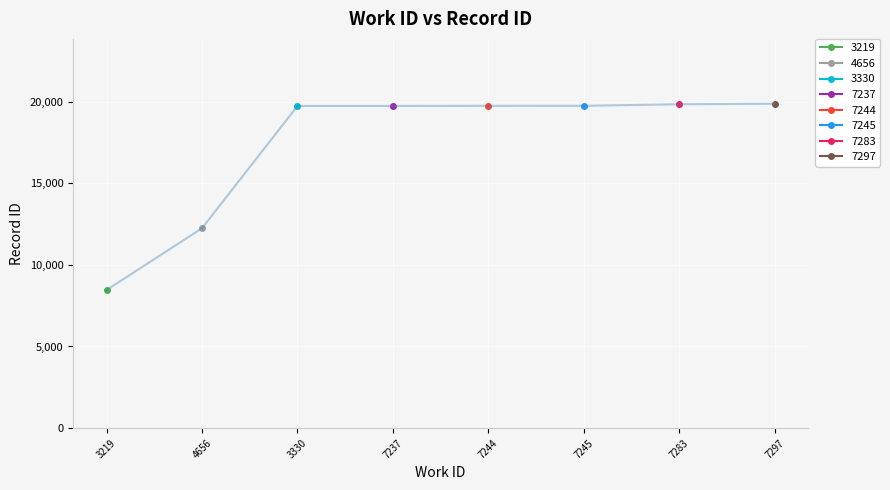

What is the difference between the values at 7245 and 3330?

9